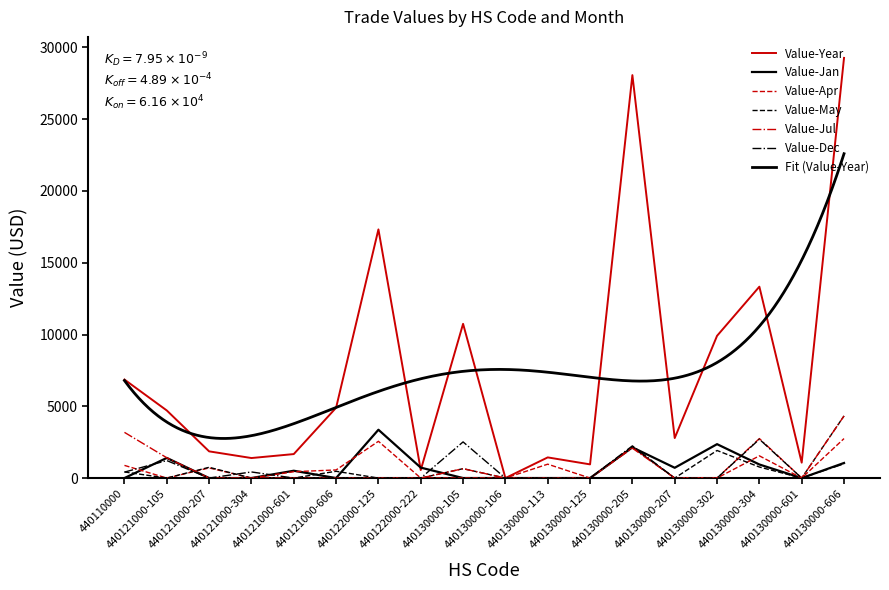

Rank the categories by Value-Apr value from lowest to highest.

440121000-105, 440121000-304, 440122000-222, 440130000-105, 440130000-106, 440130000-125, 440130000-207, 440130000-302, 440130000-601, 440121000-601, 440121000-606, 440121000-207, 440110000, 440130000-113, 440130000-304, 440130000-205, 440122000-125, 440130000-606